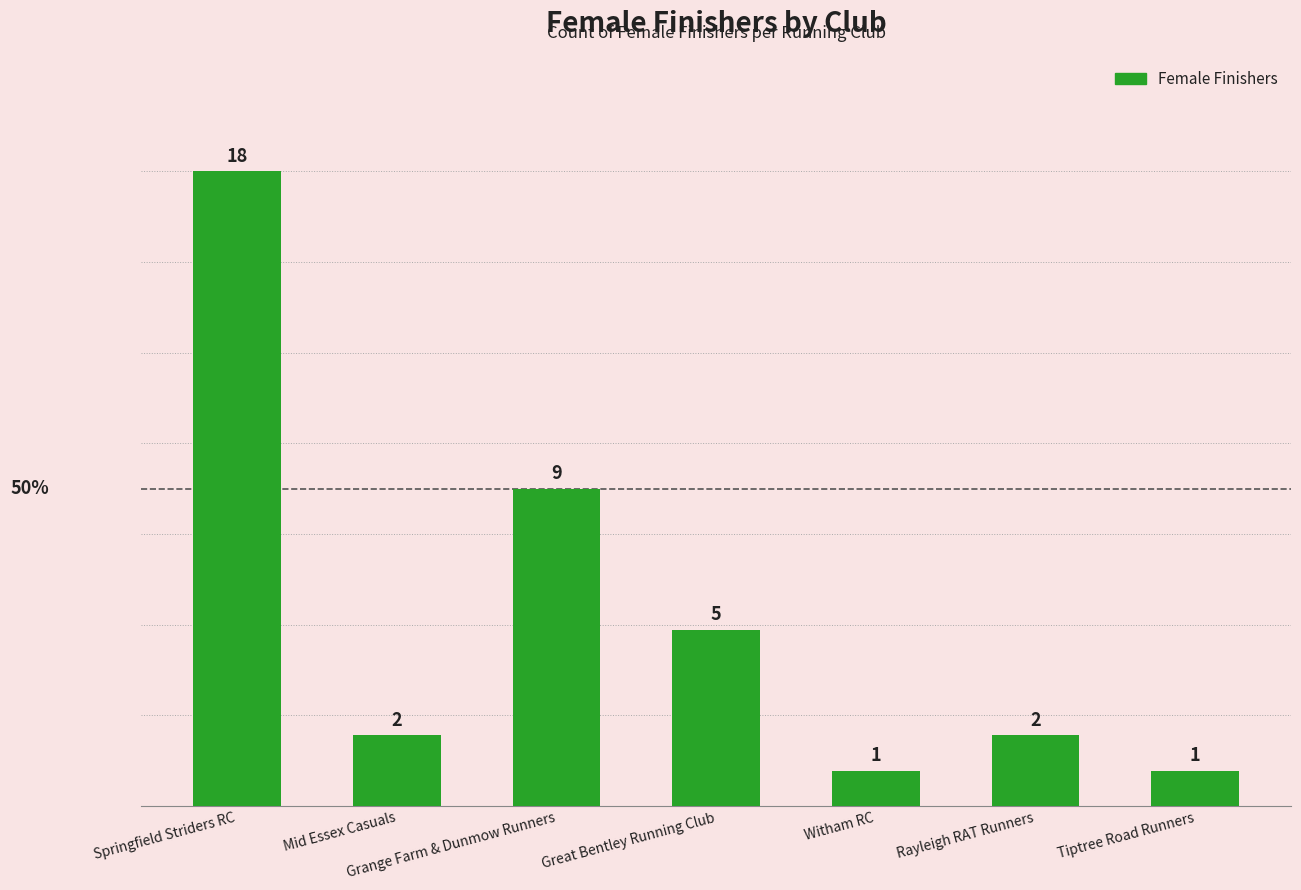

What is the difference between the values at Great Bentley Running Club and Mid Essex Casuals?

3